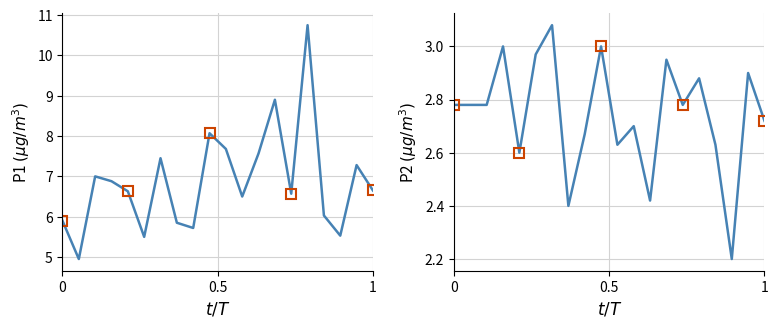

What is the value of the P1 point at the 6th from the left?

5.5